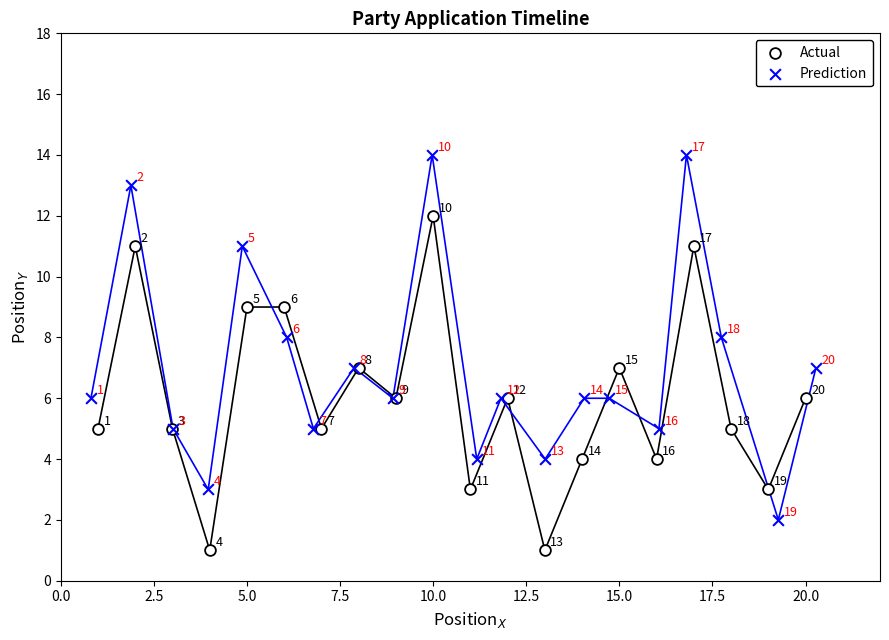

Which series contains the lowest Y value?

Actual